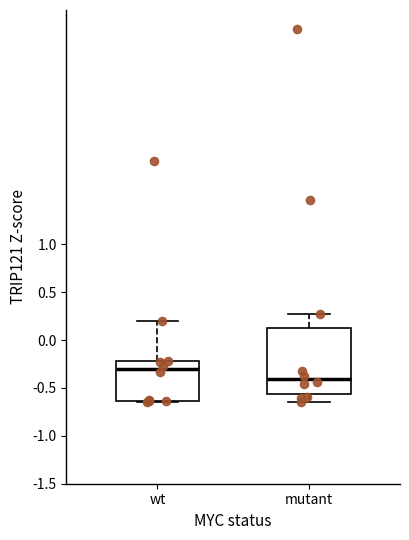

Where does the upper whisker of the box for wt end on the y-axis? The values are not printed on the chart, so give them approximately, as read against the axis.

0.20